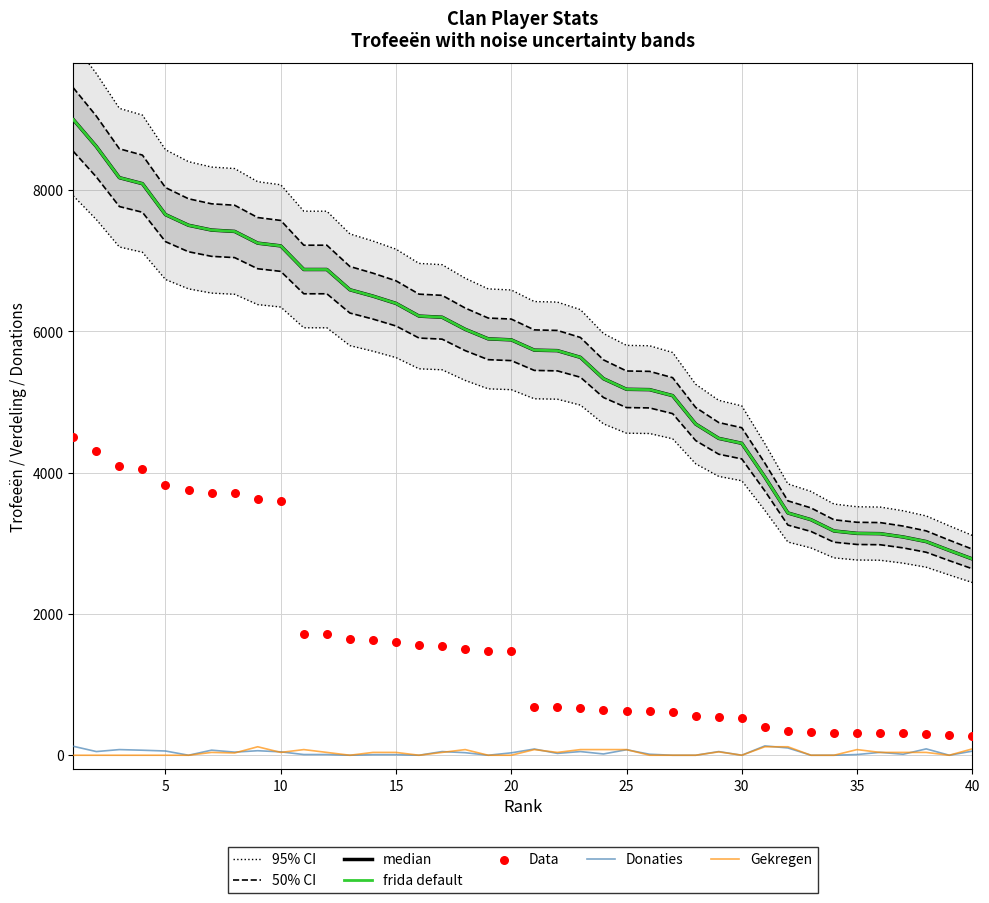

Which series contains the lowest Y value?

Donaties